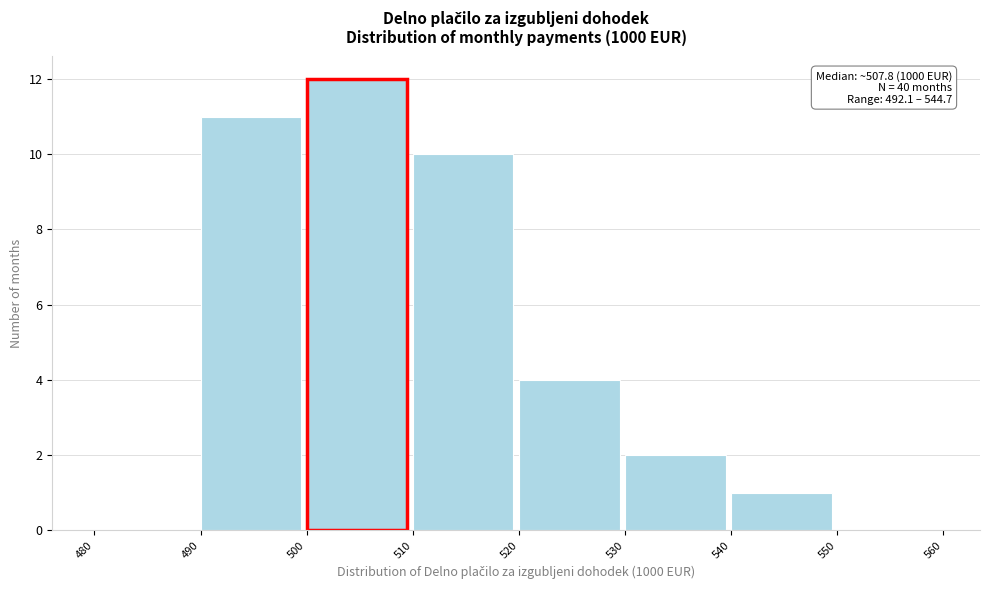

Which range on the x-axis has the tallest bar?

500 to 510